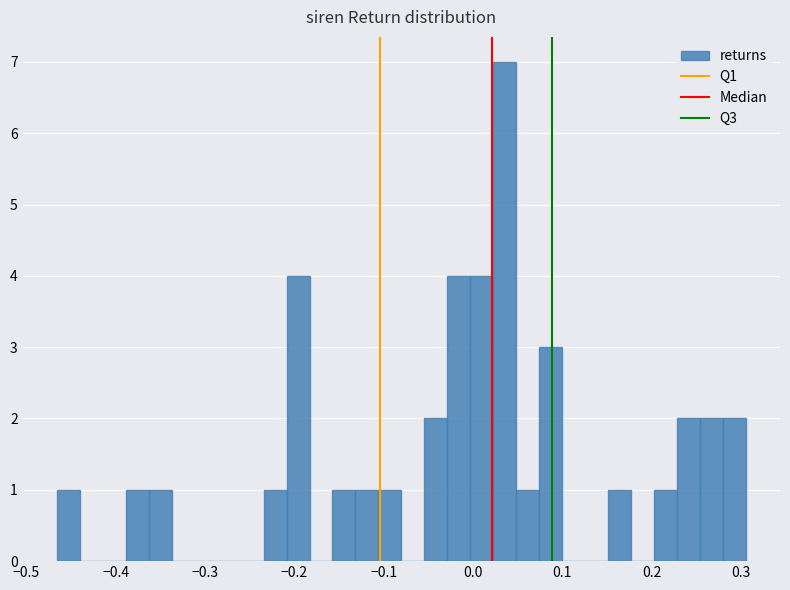

Read against the x-axis, roughly where is the centre of the tallest bar?

0.04